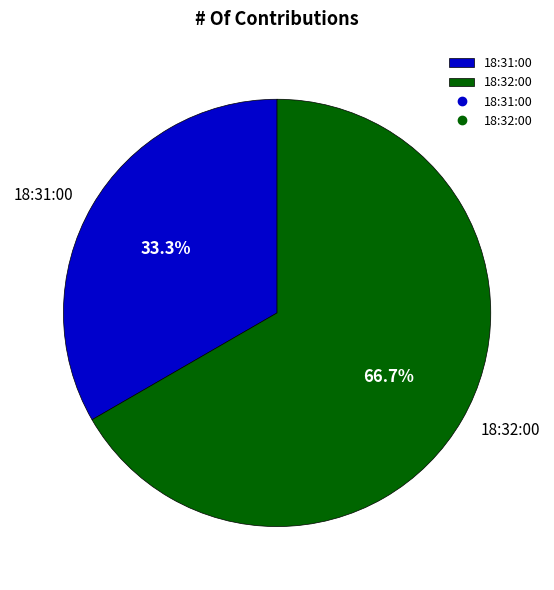

Is it true that 18:32:00 is 56% of the pie?

False